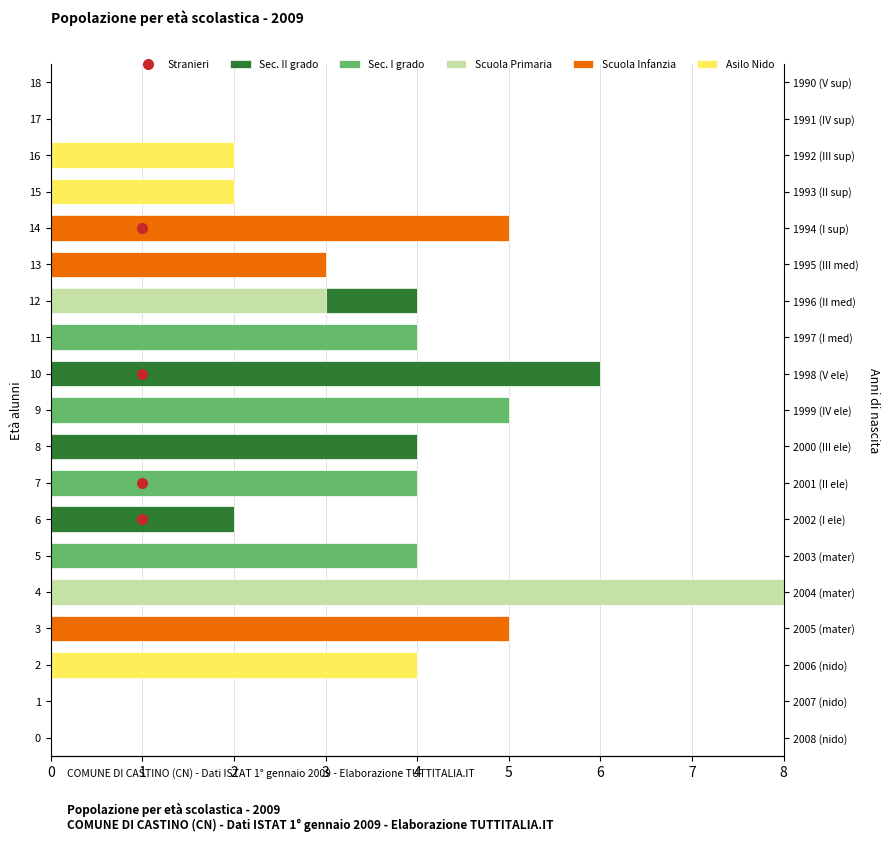

What is the difference between the highest and lowest values at 5?

4